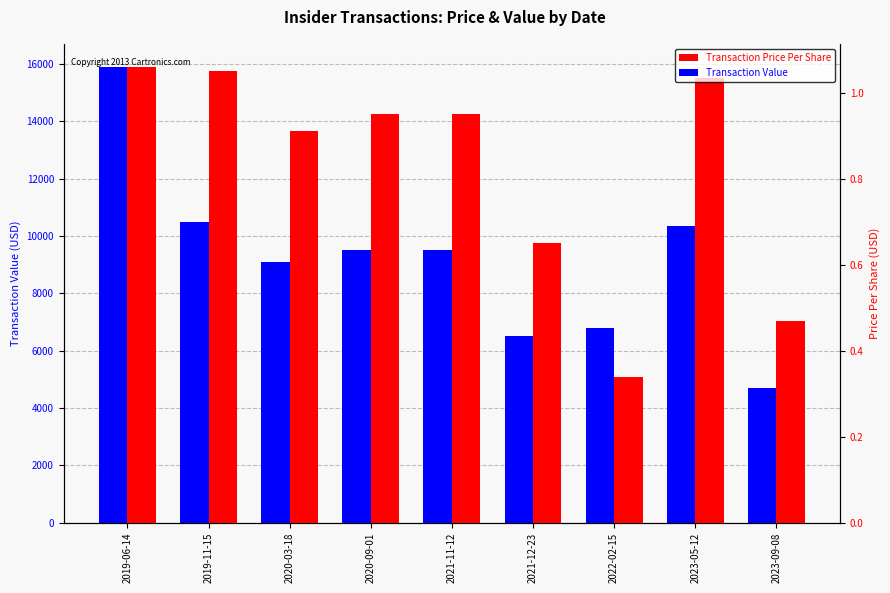

How many data points in Transaction Value are less than 9500?

4